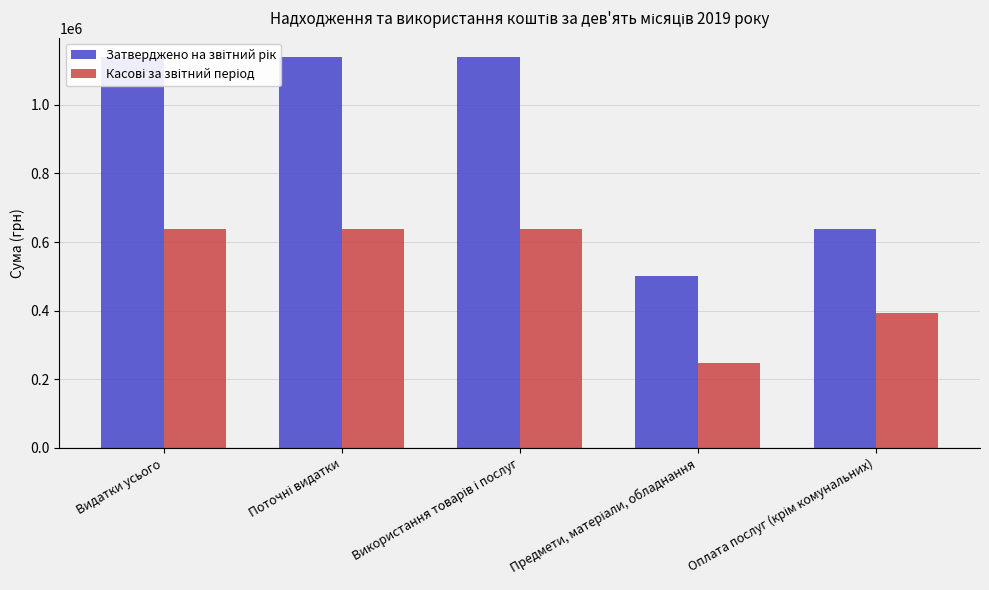

Where is Касові за звітний період nearest to the value 442702?

Оплата послуг (крім комунальних)